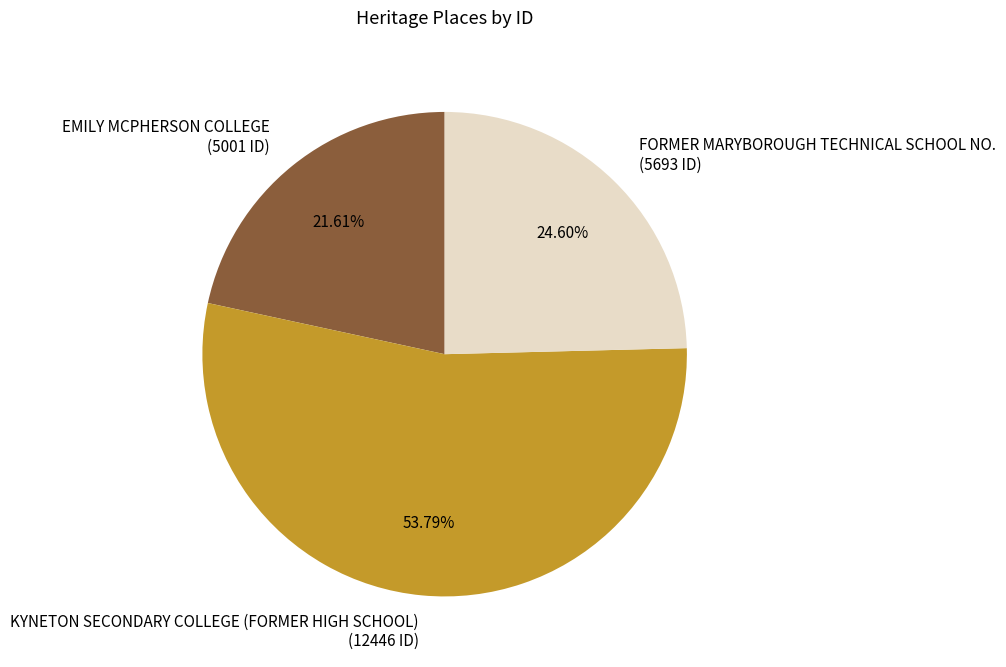

Combined, what portion of the pie is FORMER MARYBOROUGH TECHNICAL SCHOOL NO. and KYNETON SECONDARY COLLEGE (FORMER HIGH SCHOOL)?

78.4%